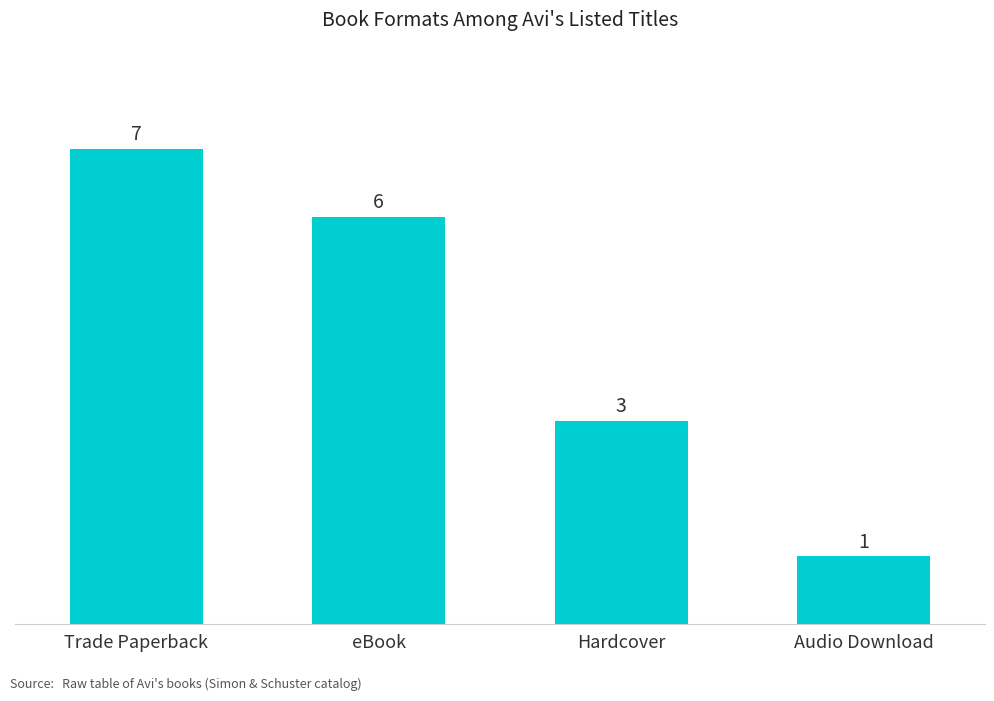

Are the bars horizontal?

No